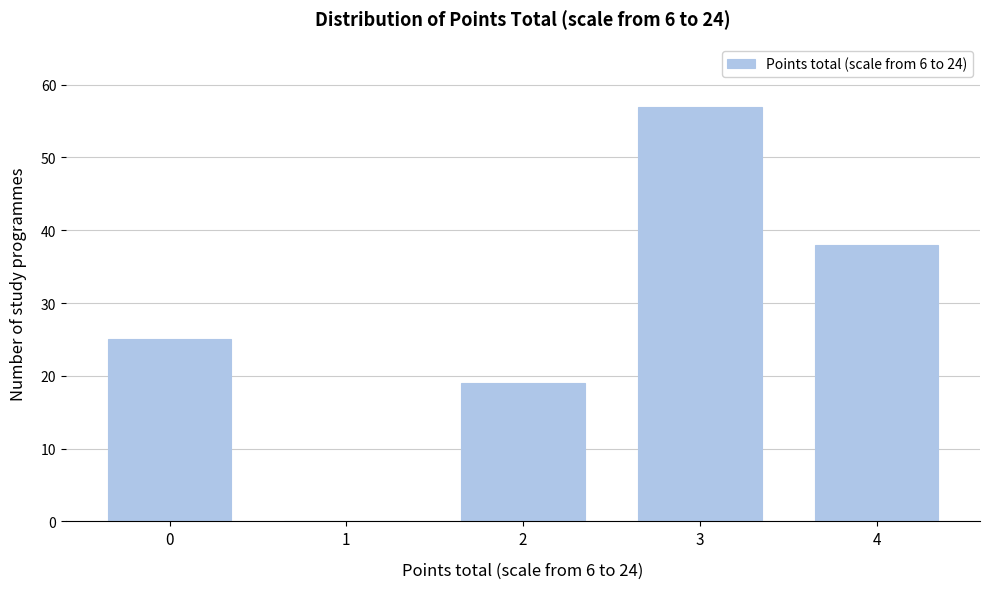

Reading left to right, extract all data points from this chart.

0=25	1=0	2=19	3=57	4=38